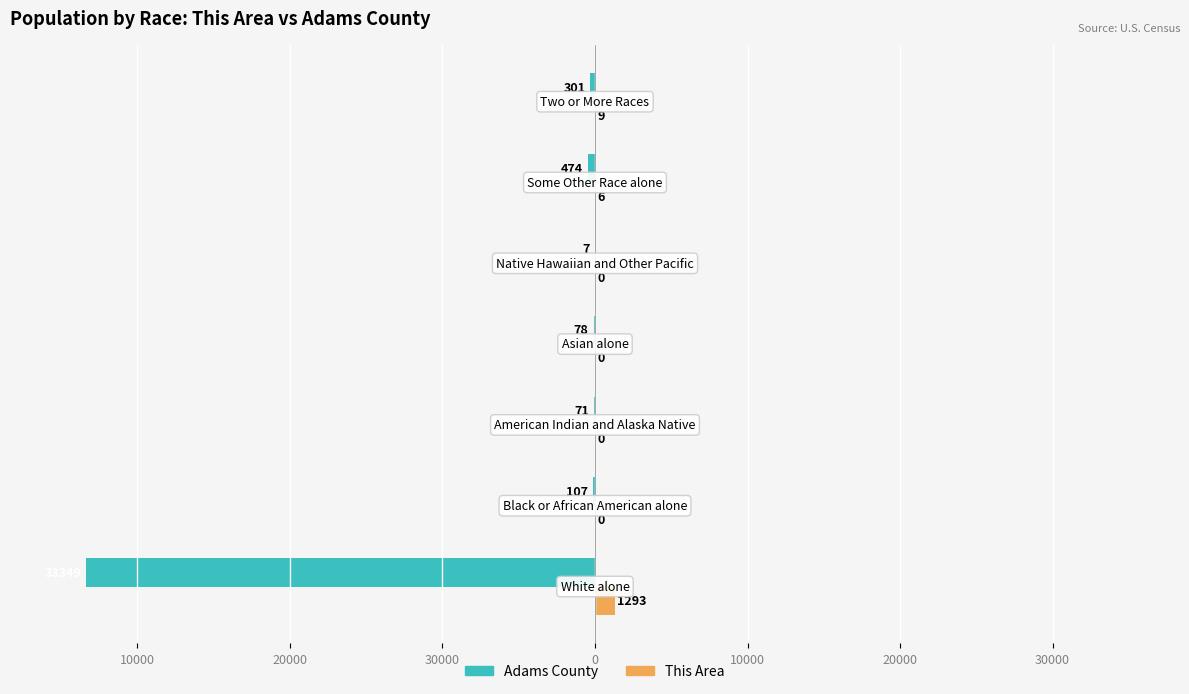

What are all the series names shown in the legend?

Adams County, This Area